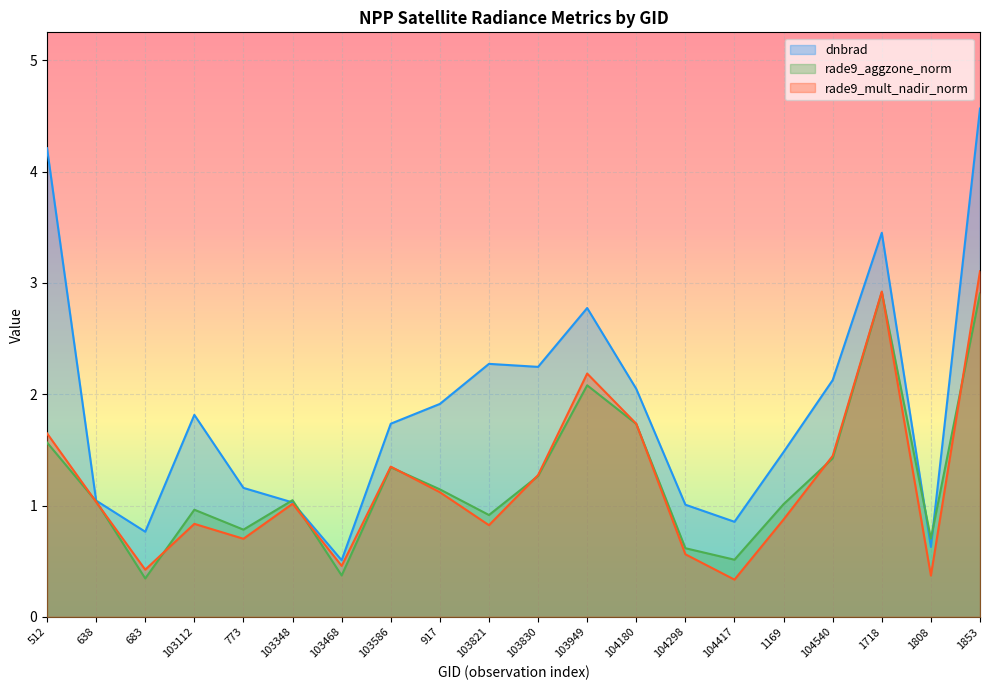

The rade9_aggzone_norm series shows 1.0 at 104298. True or false?

False